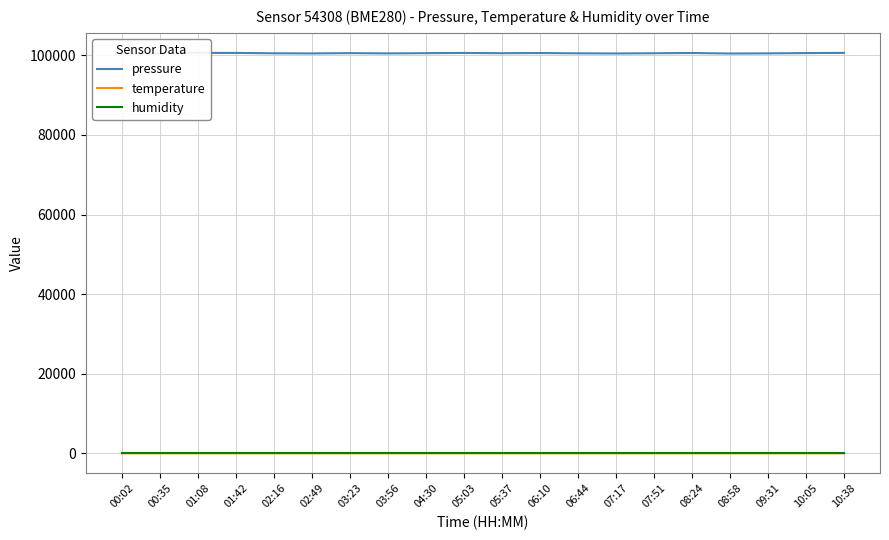

The value of temperature at 02:49 is 17.9. True or false?

True